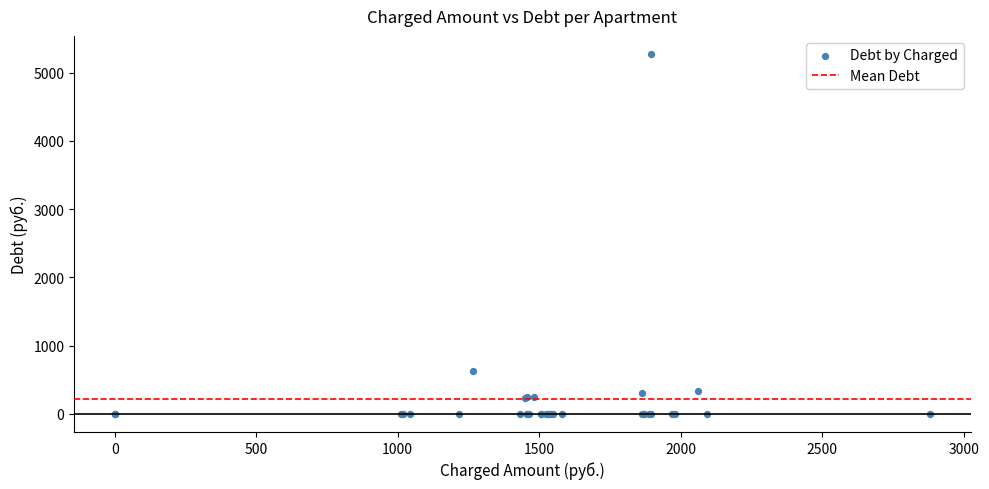

What Y value in the scatter plot is closest to 2638?

633.4